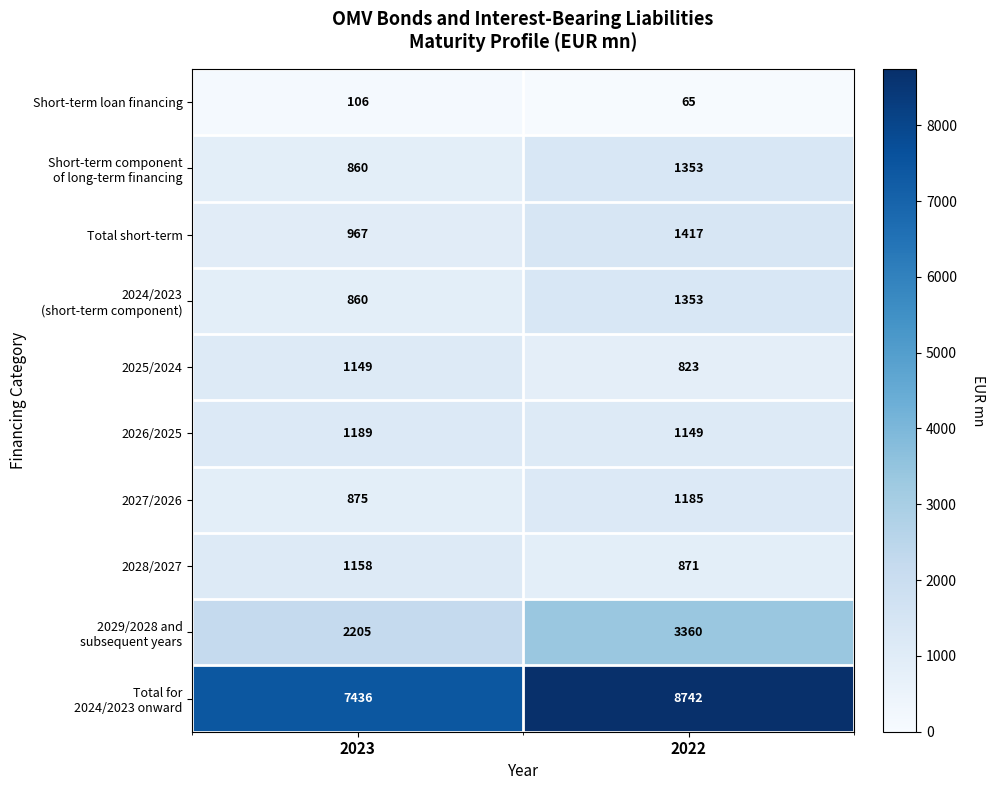

Which label corresponds to the smallest value in the chart?

2022